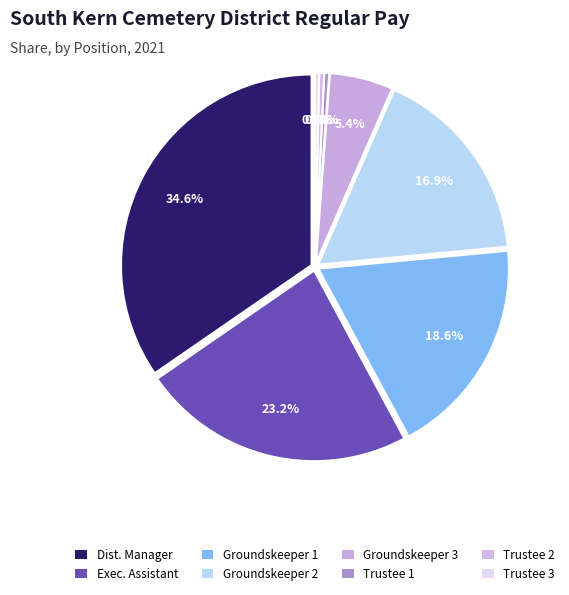

Is the sum of Maintenance (Groundskeeper 1) and Board Member 1 (Trustee) greater than half?

No